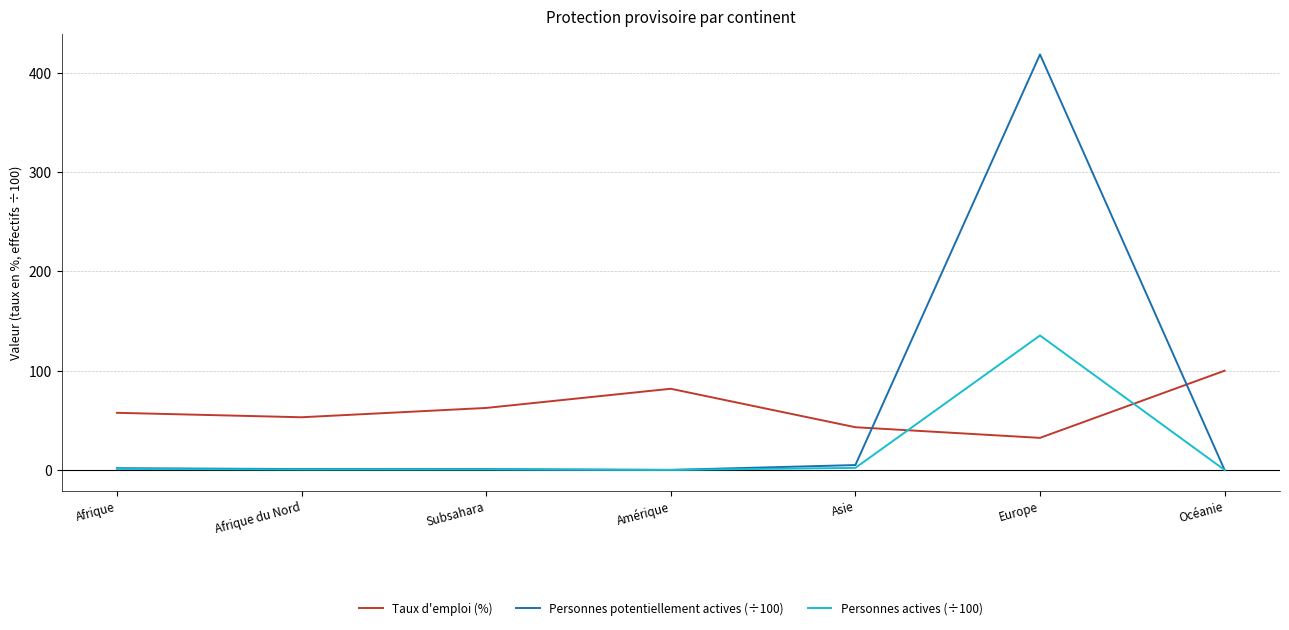

What value does the Taux d'emploi (%) series have at Afrique?

57.6